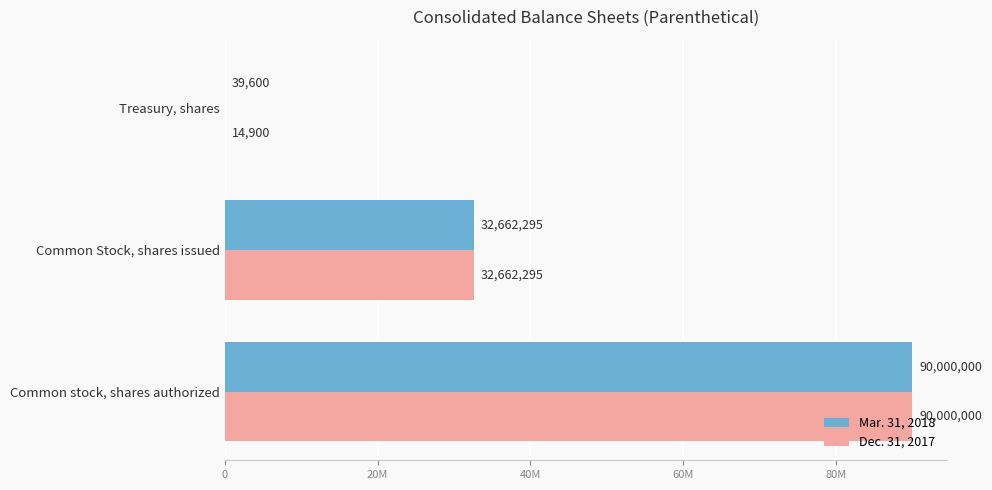

What is the value of the Mar. 31, 2018 bar at the 3rd from the left?

39600